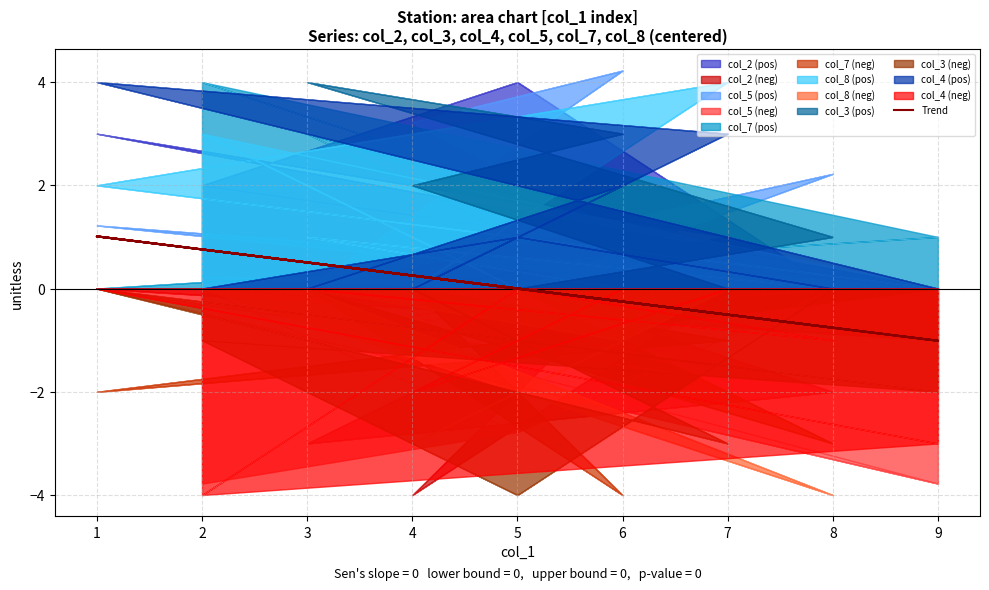

True or false: the data shows 0.1 at 4.

False